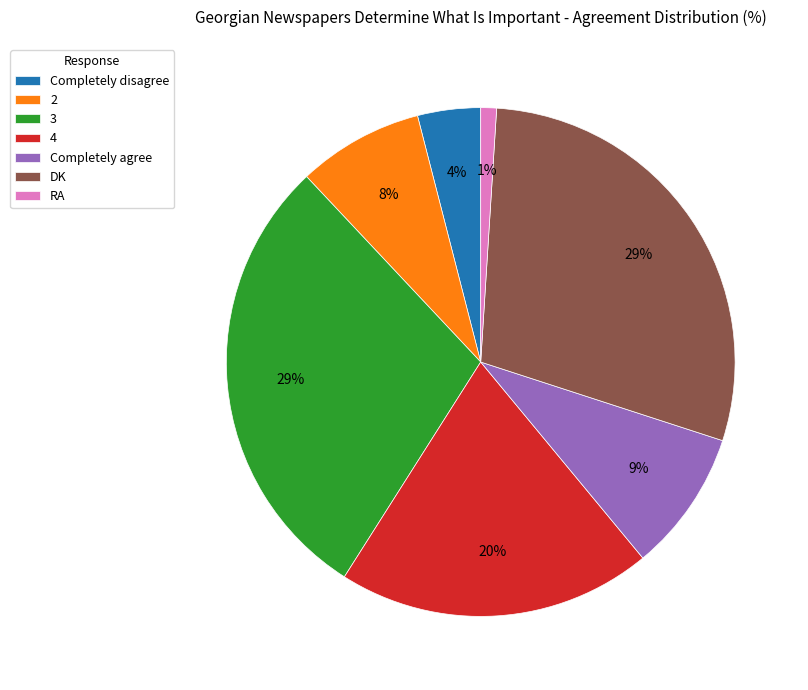

Is it true that RA is 11% of the pie?

False